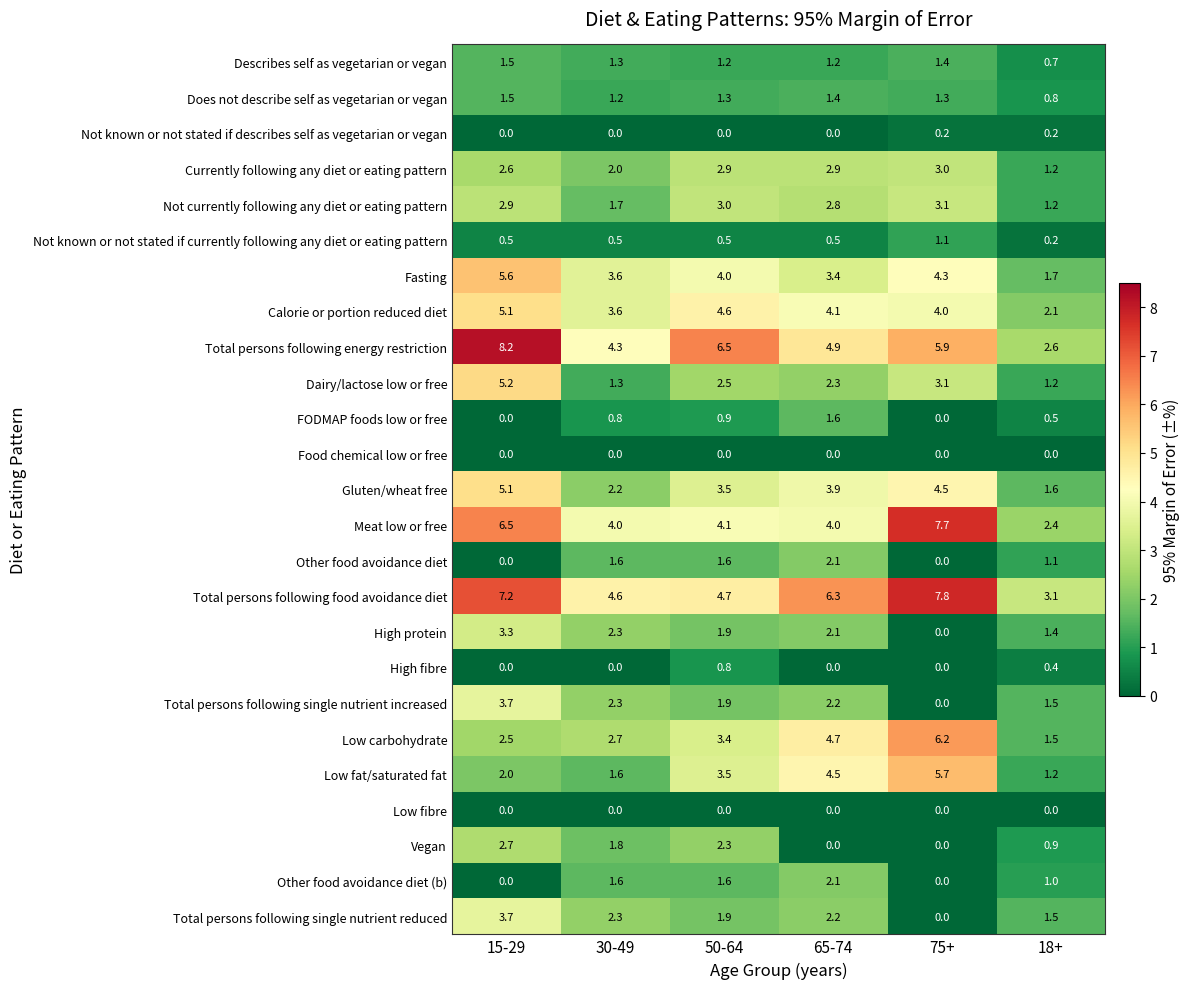

The value of Gluten/wheat free at 75+ is 4.5. True or false?

True